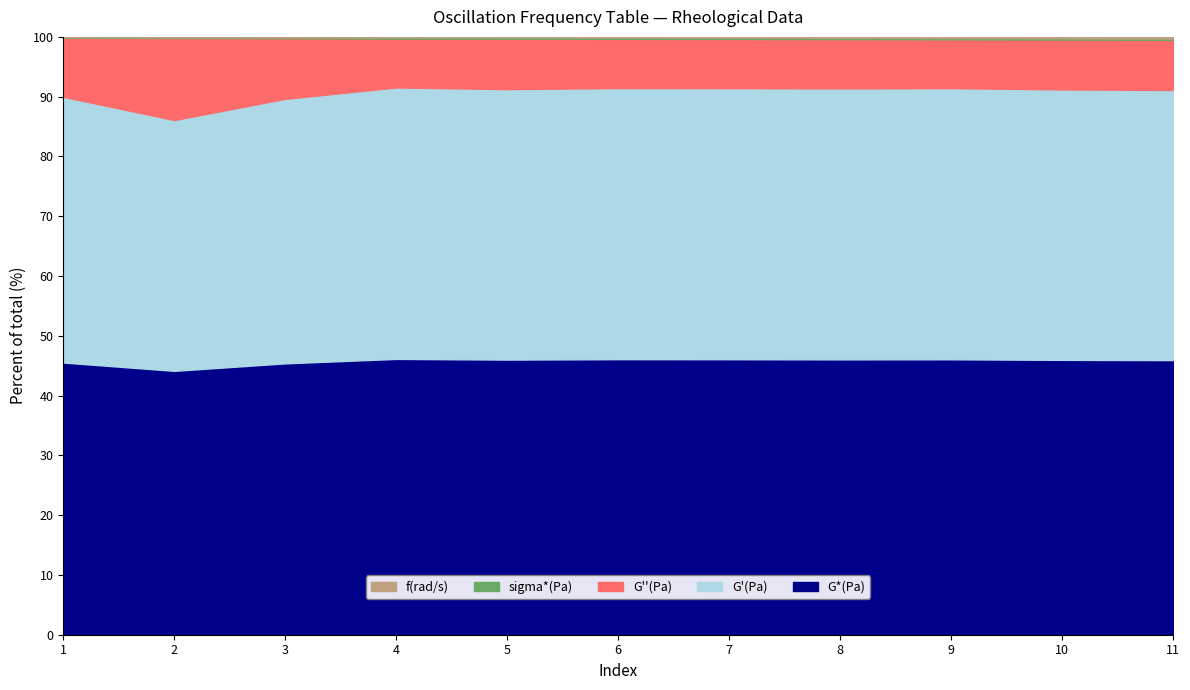

What is the difference between the maximum and minimum values in the G''(Pa) series?

106.6